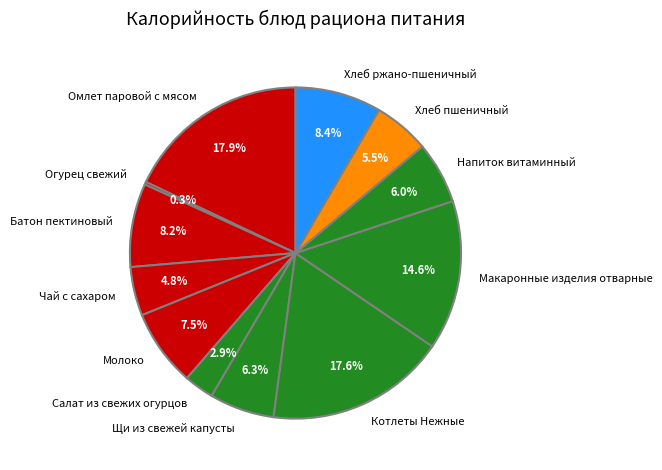

To the nearest percent, what is the difference between the largest and smallest slice percentages?

18%